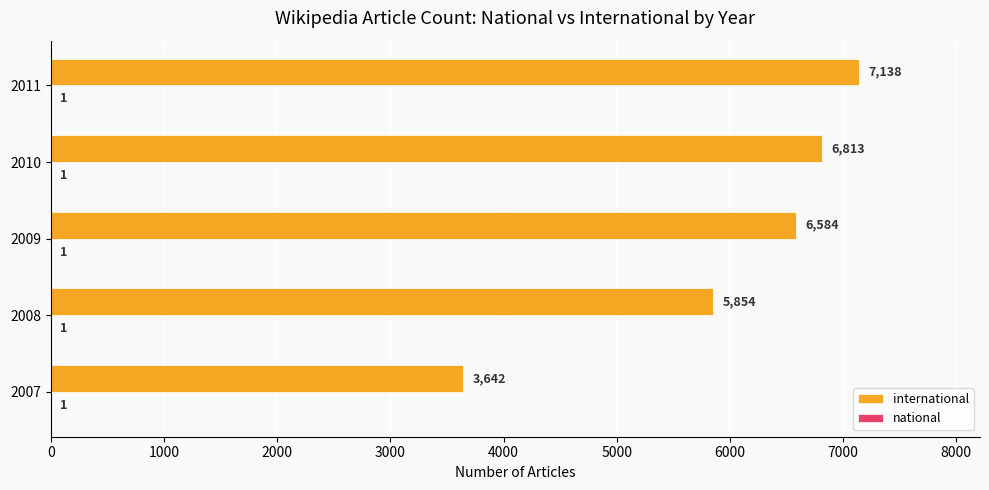

At which category is the sum across all series the highest?

2011